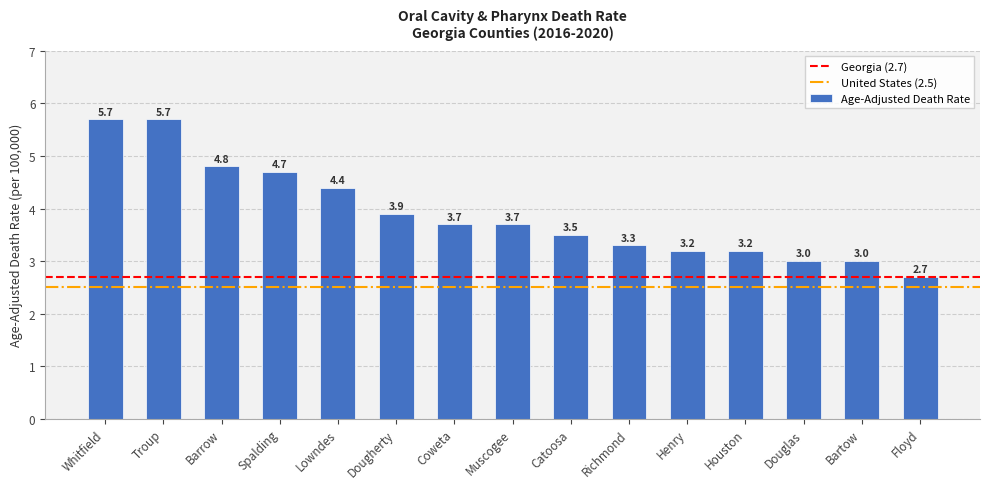

Count the number of data series in this chart.

1